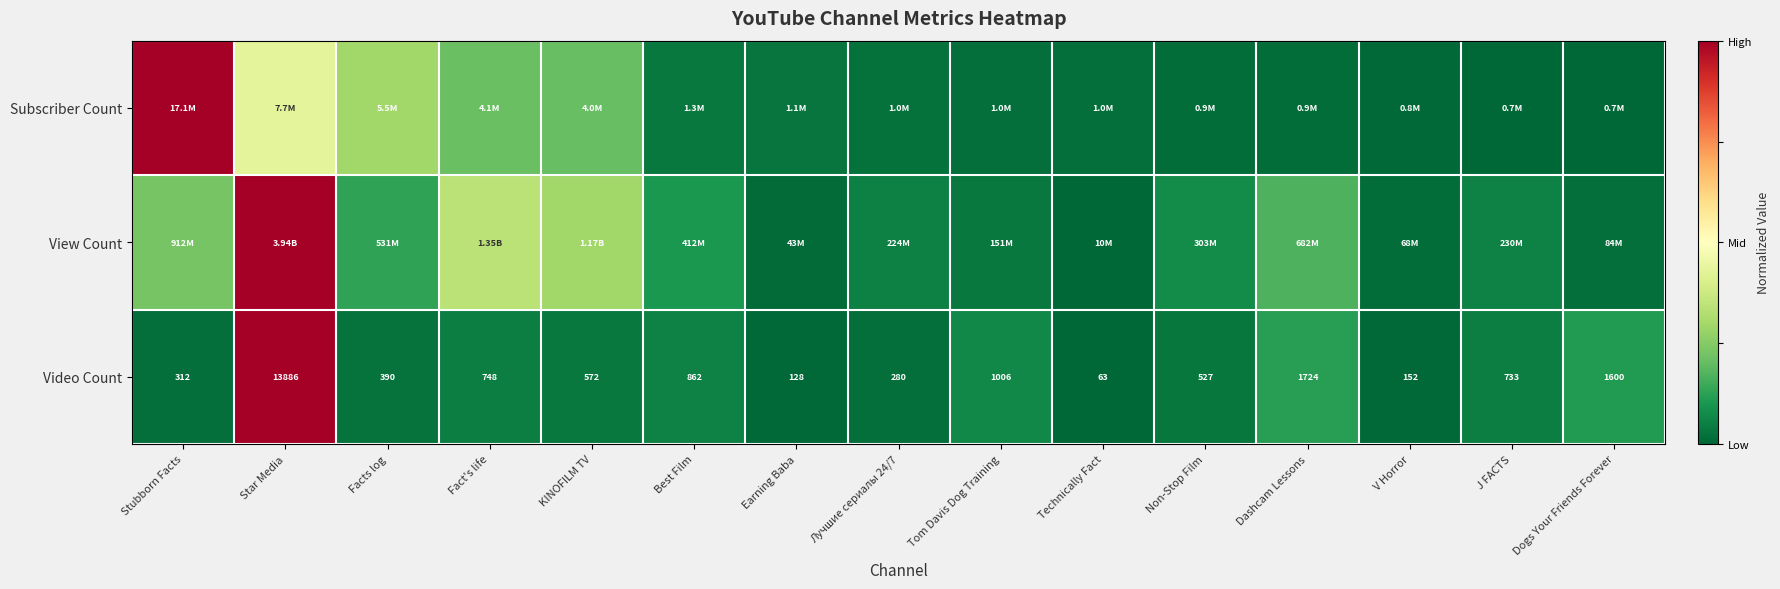

What is the spread (max minus min) of values at Stubborn Facts?

1.0